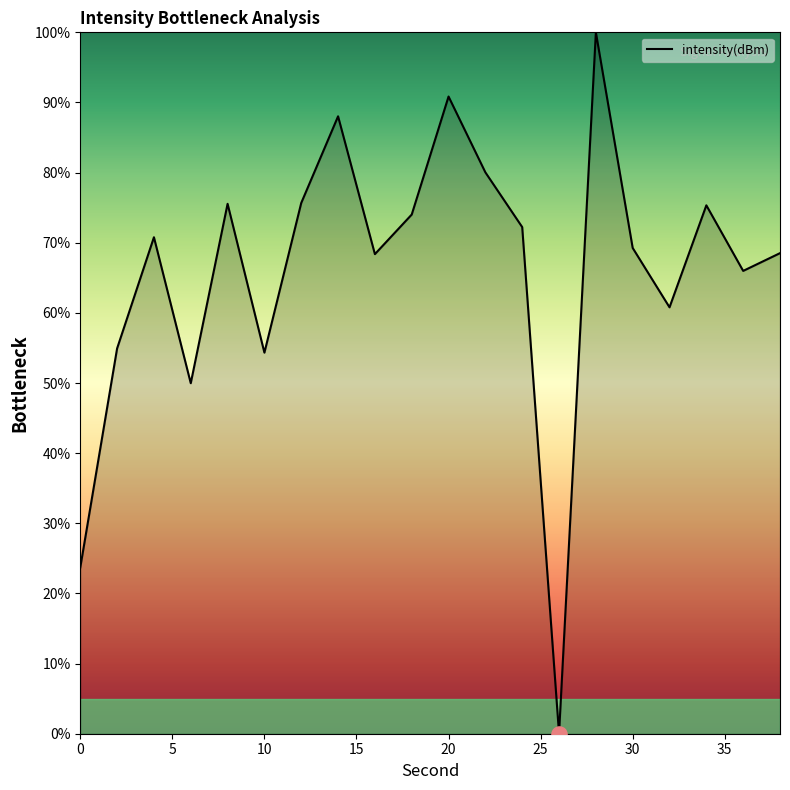

What is the difference between the maximum and minimum values?

100.0